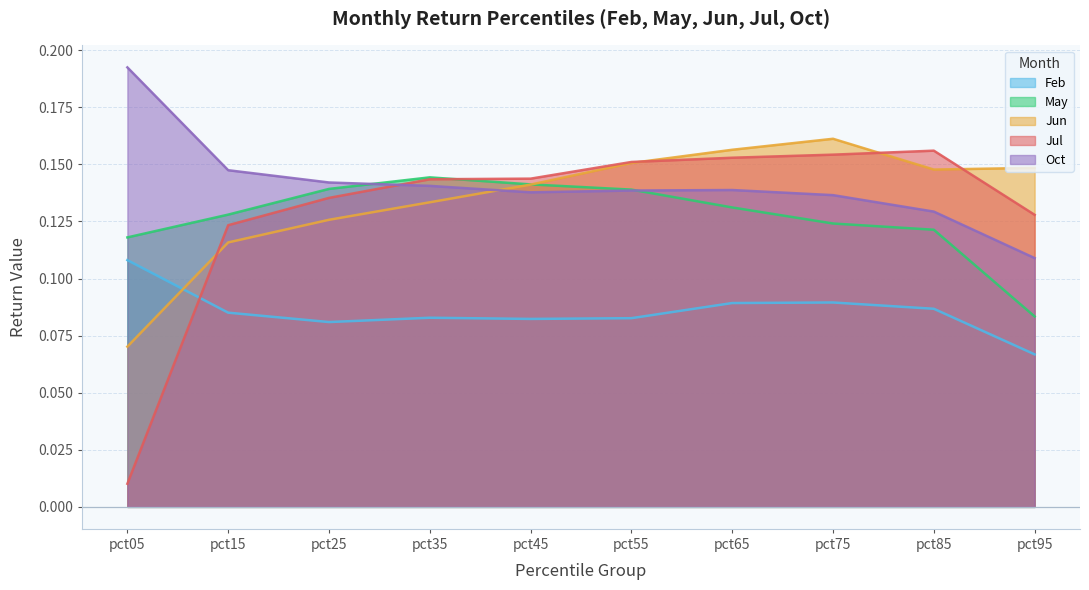

What is the approximate value of Feb at pct95?

0.1